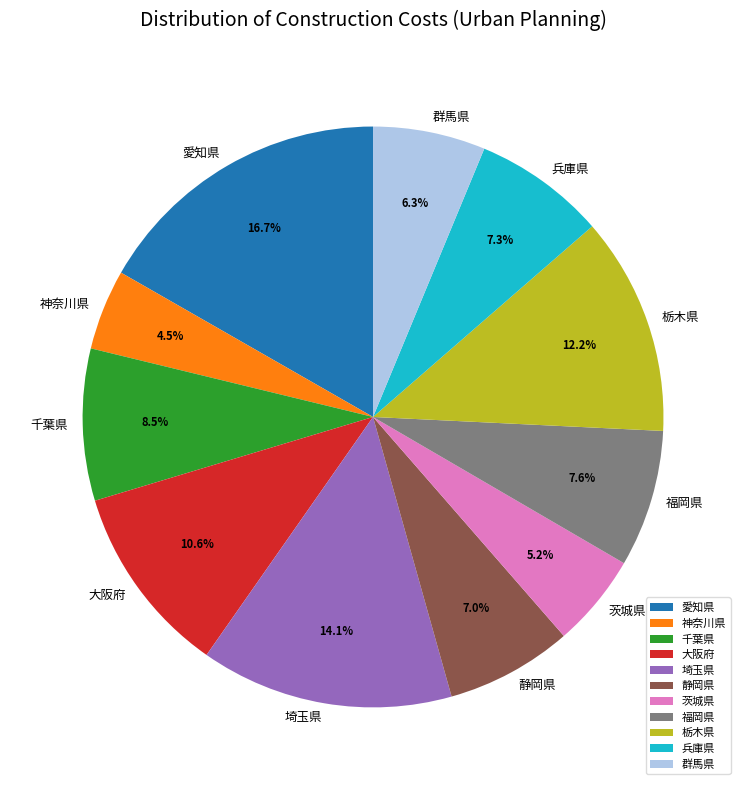

To the nearest percent, what portion does 群馬県 represent?

6%